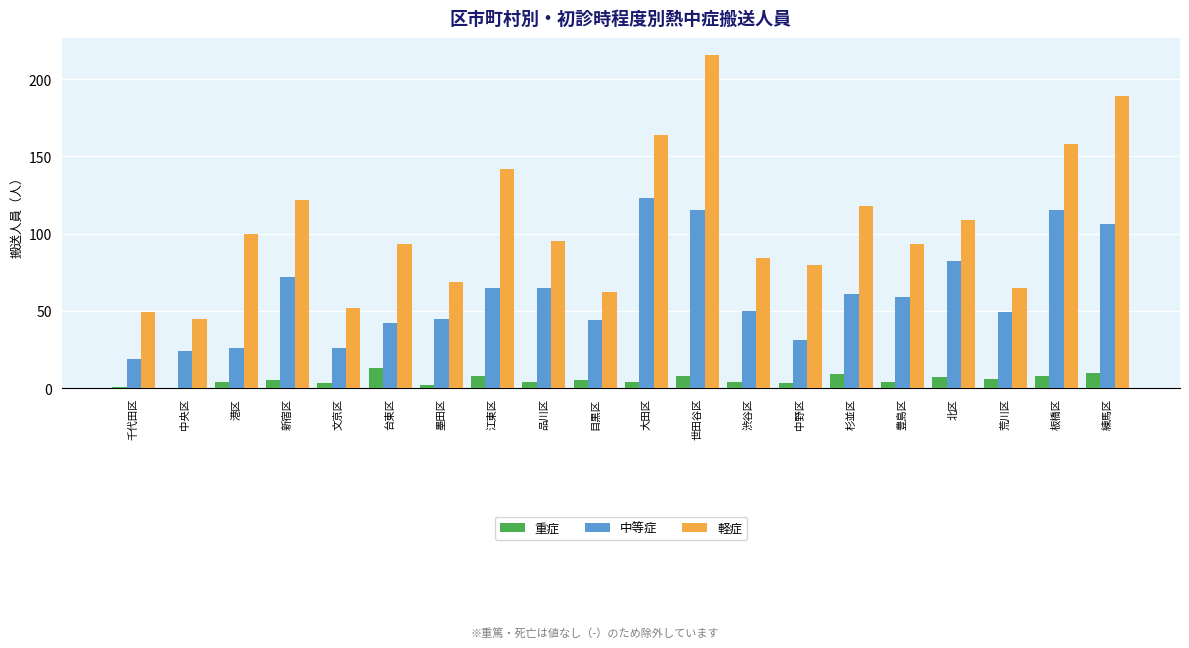

Is the value of 重症 at 目黒区 greater than the value of 軽症 at 世田谷区?

No